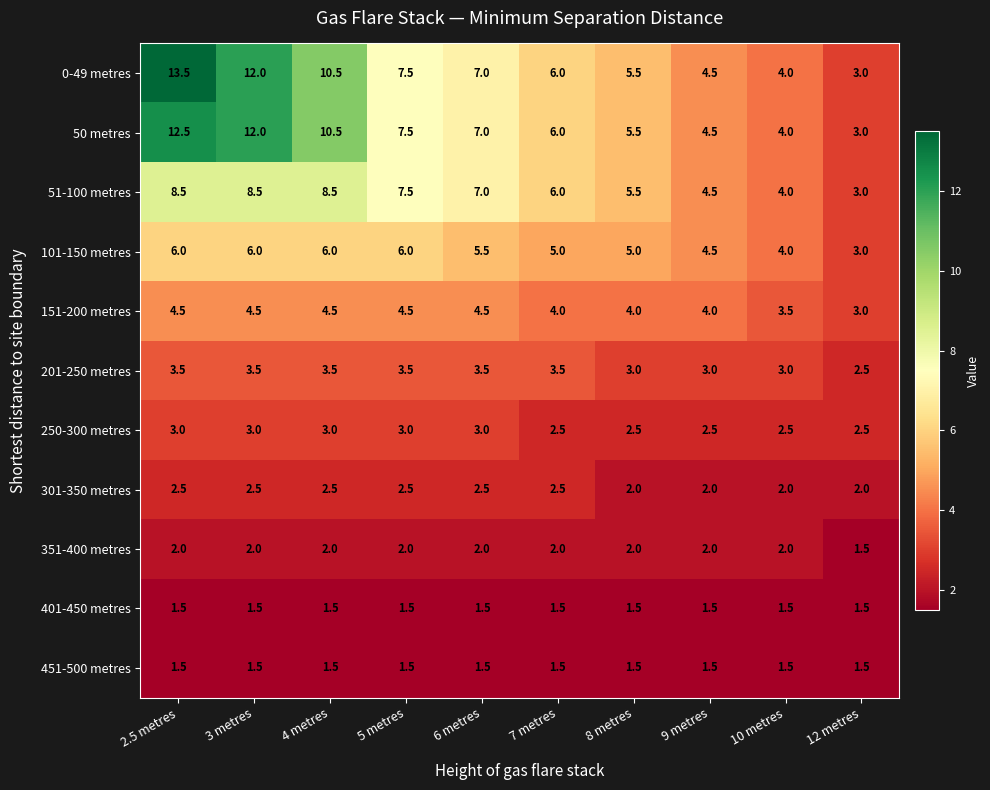

What is the approximate value of 201-250 metres at 8 metres?

3.0